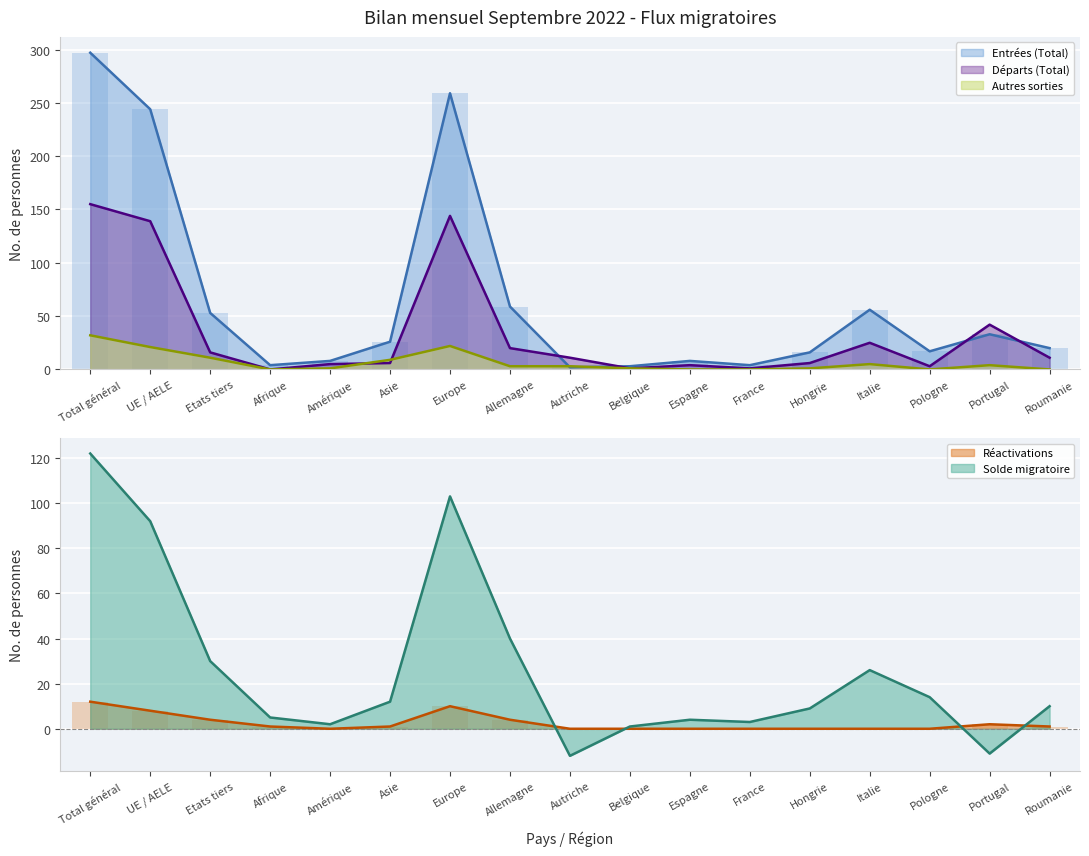

Reading right to left, transcribe all the data shown in this chart.

Entrées (Total): Roumanie=20	Portugal=33	Pologne=17	Italie=56	Hongrie=16	France=4	Espagne=8	Belgique=3	Autriche=2	Allemagne=59	Europe=259	Asie=26	Amérique=8	Afrique=4	Etats tiers=53	UE / AELE=244	Total général=297
Départs (Total): Roumanie=11	Portugal=42	Pologne=3	Italie=25	Hongrie=6	France=1	Espagne=4	Belgique=1	Autriche=11	Allemagne=20	Europe=144	Asie=6	Amérique=5	Afrique=0	Etats tiers=16	UE / AELE=139	Total général=155
Autres sorties: Roumanie=0	Portugal=4	Pologne=0	Italie=5	Hongrie=1	France=0	Espagne=0	Belgique=1	Autriche=3	Allemagne=3	Europe=22	Asie=9	Amérique=1	Afrique=0	Etats tiers=11	UE / AELE=21	Total général=32
Réactivations: Roumanie=1	Portugal=2	Pologne=0	Italie=0	Hongrie=0	France=0	Espagne=0	Belgique=0	Autriche=0	Allemagne=4	Europe=10	Asie=1	Amérique=0	Afrique=1	Etats tiers=4	UE / AELE=8	Total général=12
Solde migratoire: Roumanie=10	Portugal=-11	Pologne=14	Italie=26	Hongrie=9	France=3	Espagne=4	Belgique=1	Autriche=-12	Allemagne=40	Europe=103	Asie=12	Amérique=2	Afrique=5	Etats tiers=30	UE / AELE=92	Total général=122